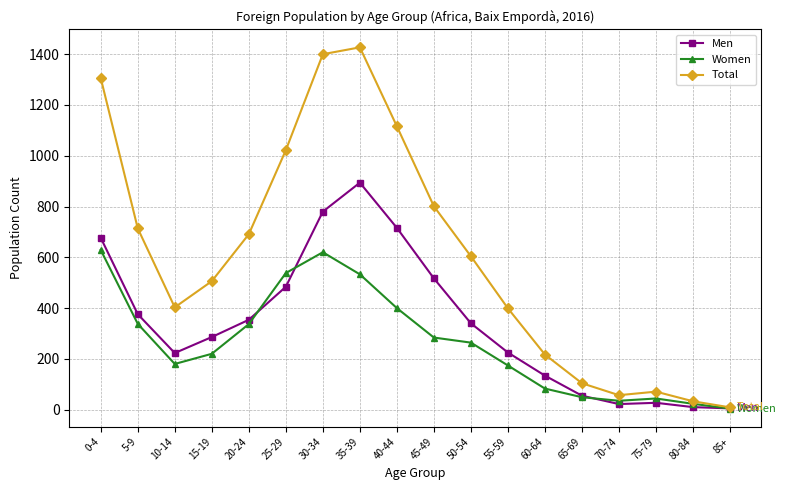

Does the chart have visible grid lines?

Yes